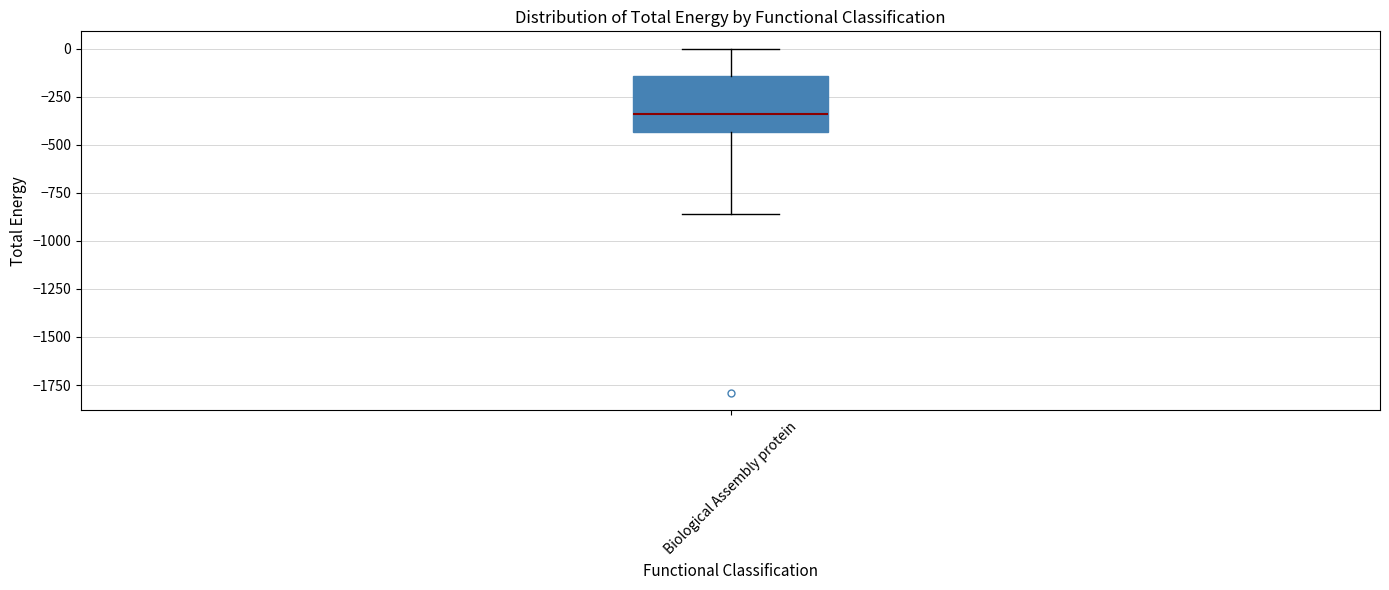

Transcribe this box plot: give where the median line is, the range the box spans, and where the two whiskers end, as read against the y-axis. The values are not printed on the chart, so give them approximately, as read against the axis.

median -350, box -450 to -150, whiskers -850 to 0